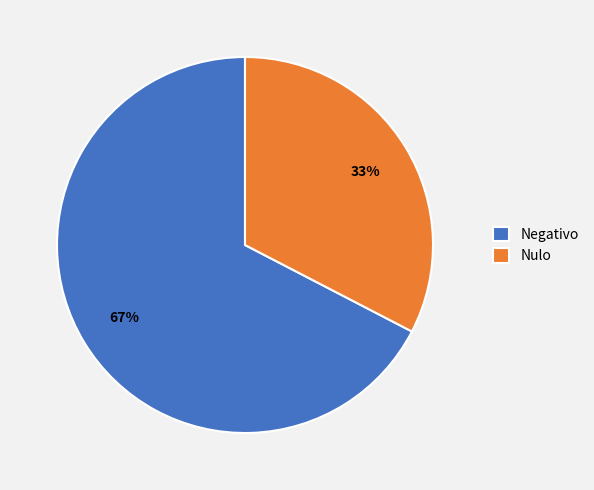

To the nearest percent, what portion does Negativo represent?

67%